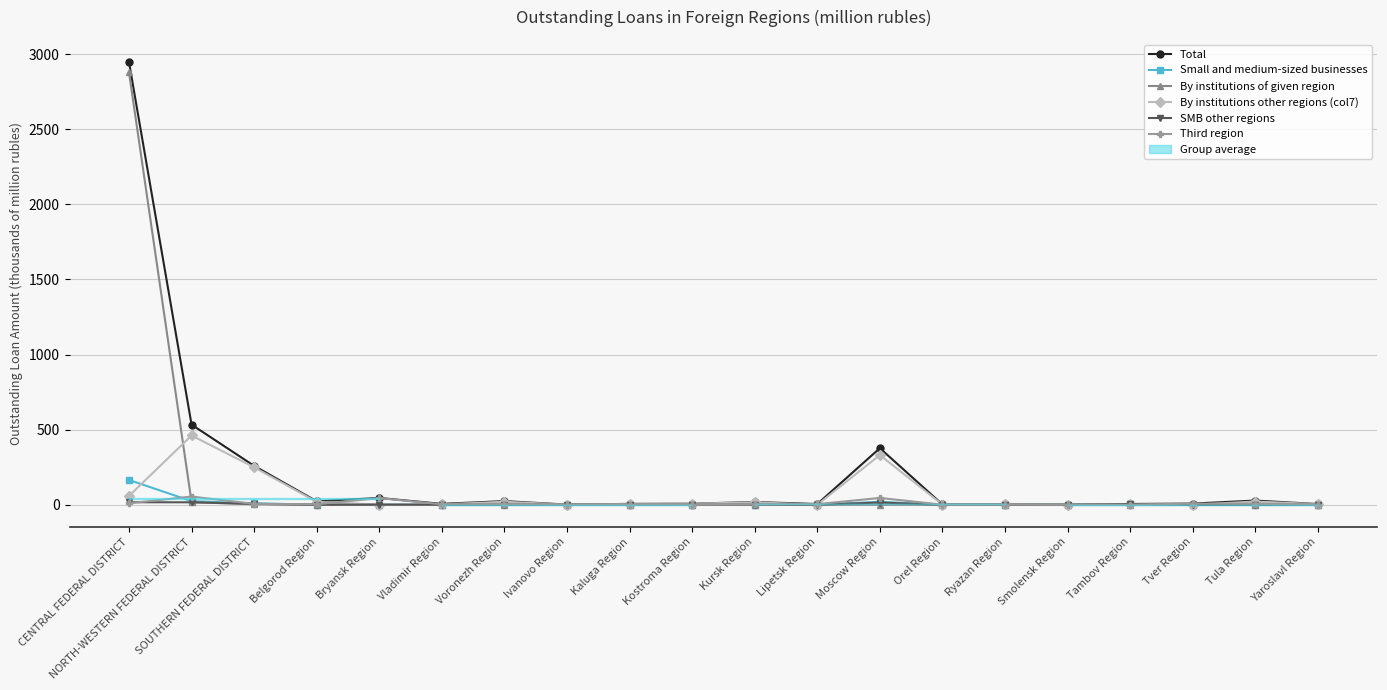

What is the difference between the Total values at Yaroslavl Region and Kostroma Region?

2.6